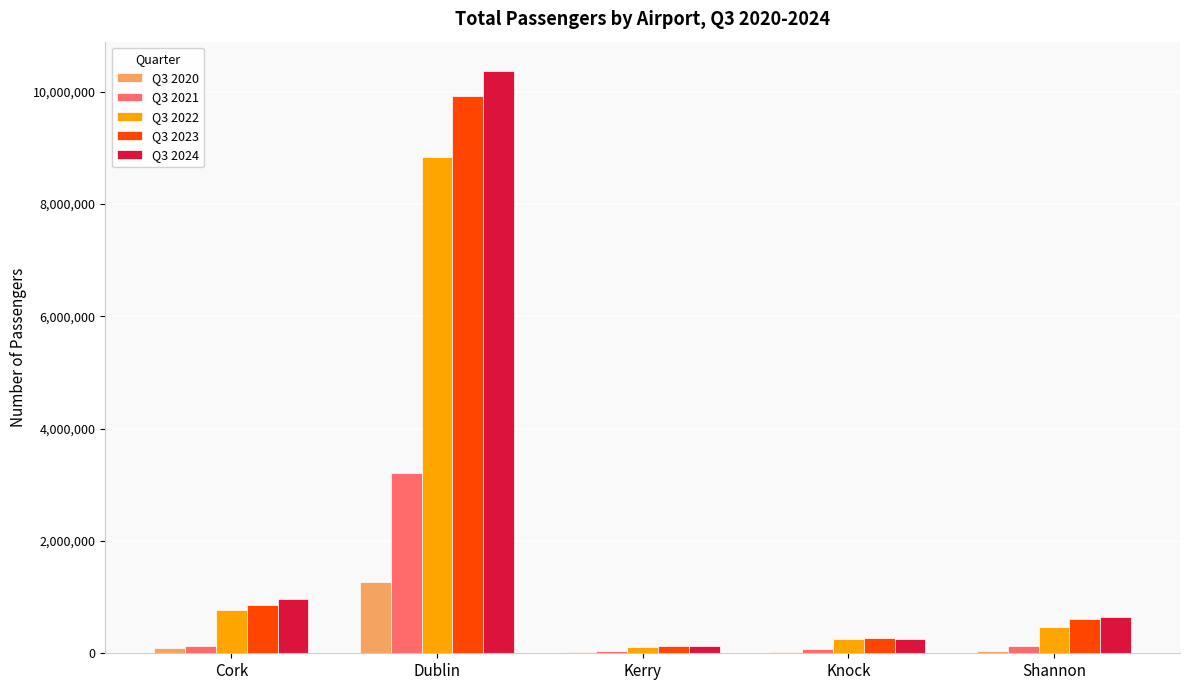

What is the highest value of the Q3 2022 series?

8840733